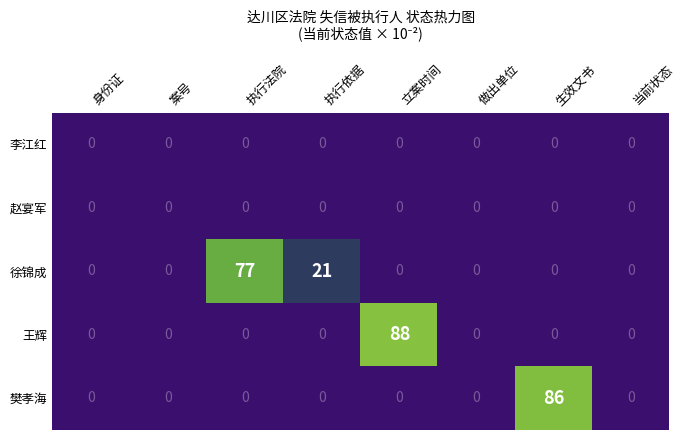

How many 徐锦成 values are between 0 and 21?

7